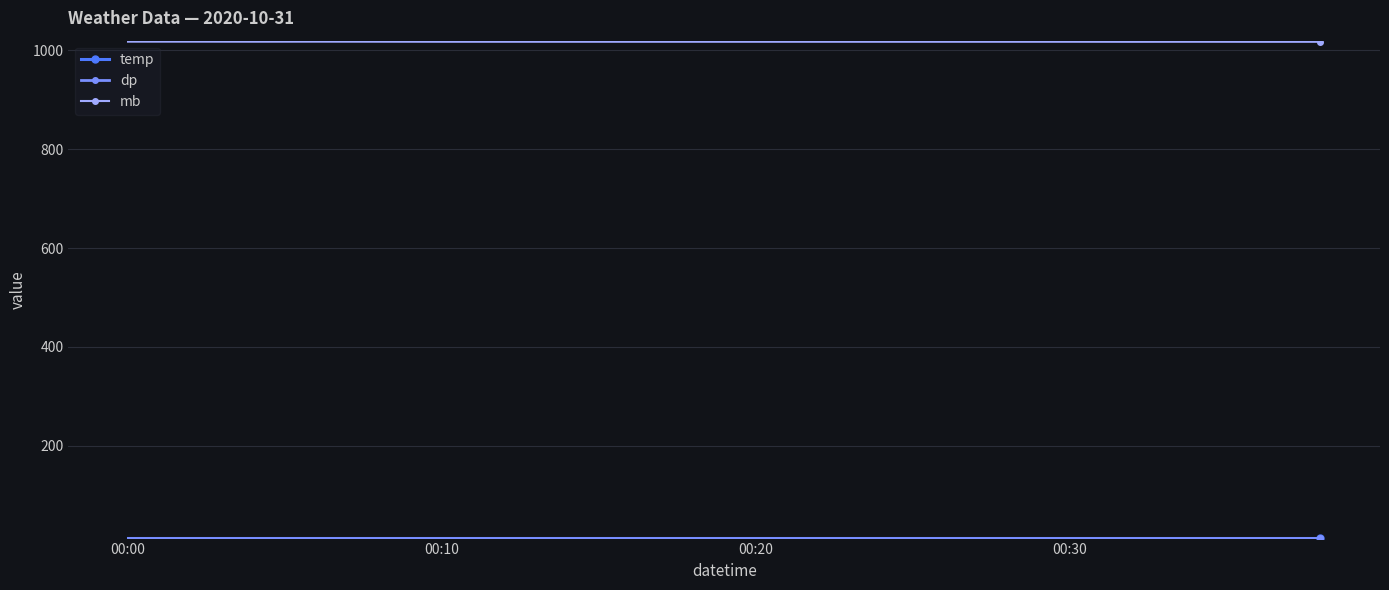

At how many categories does at least one series exceed 979?

20